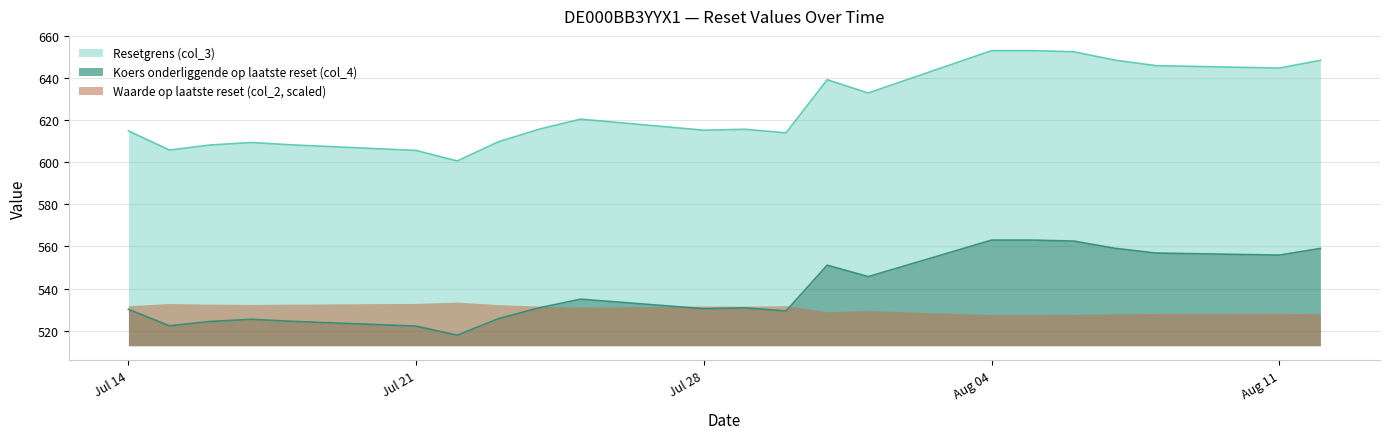

At which category is the sum across all series the highest?

Aug 04